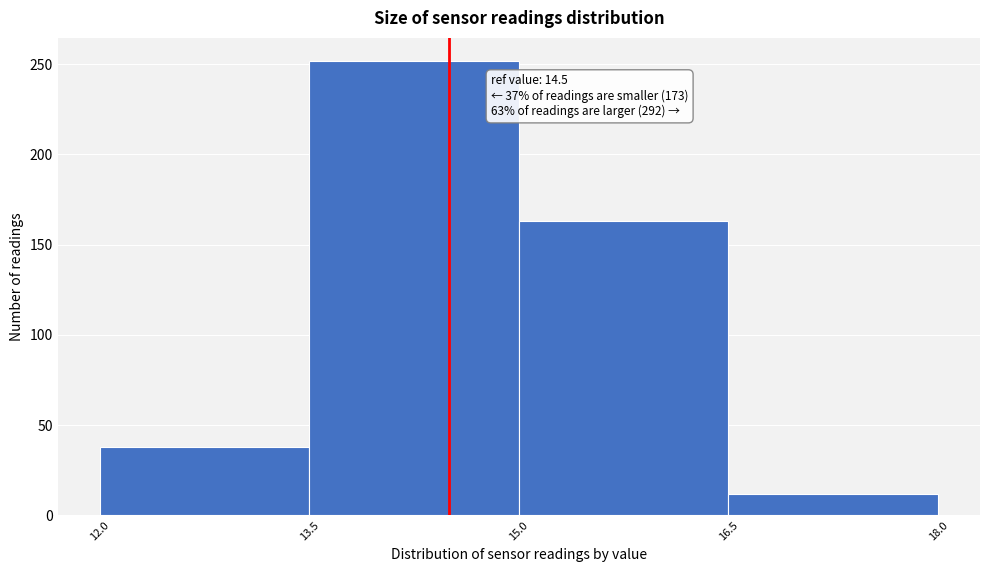

Over which range of the x-axis is the bar tallest?

13.5 to 15.0